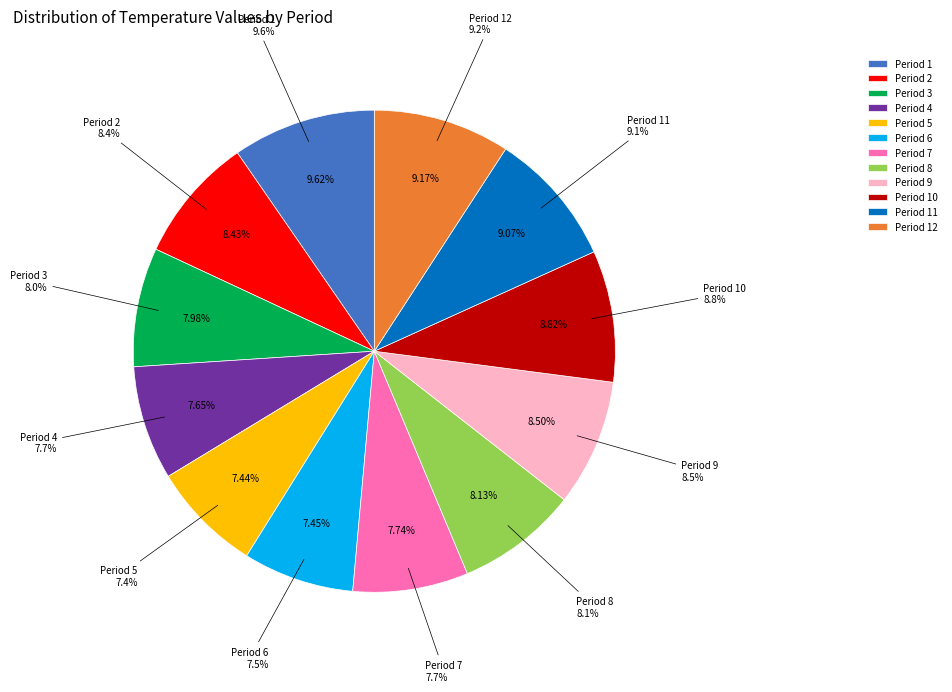

What is the change in value from Period 4 to Period 6?

-1.4